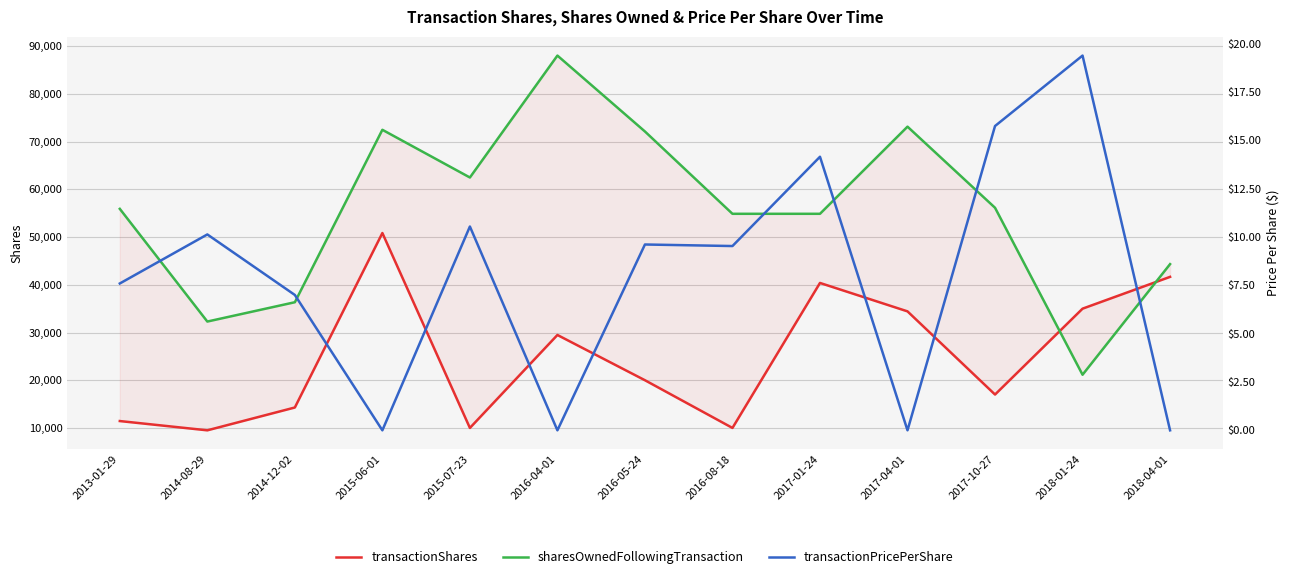

Which series changed the most between 2014-12-02 and 2017-01-24?

transactionShares